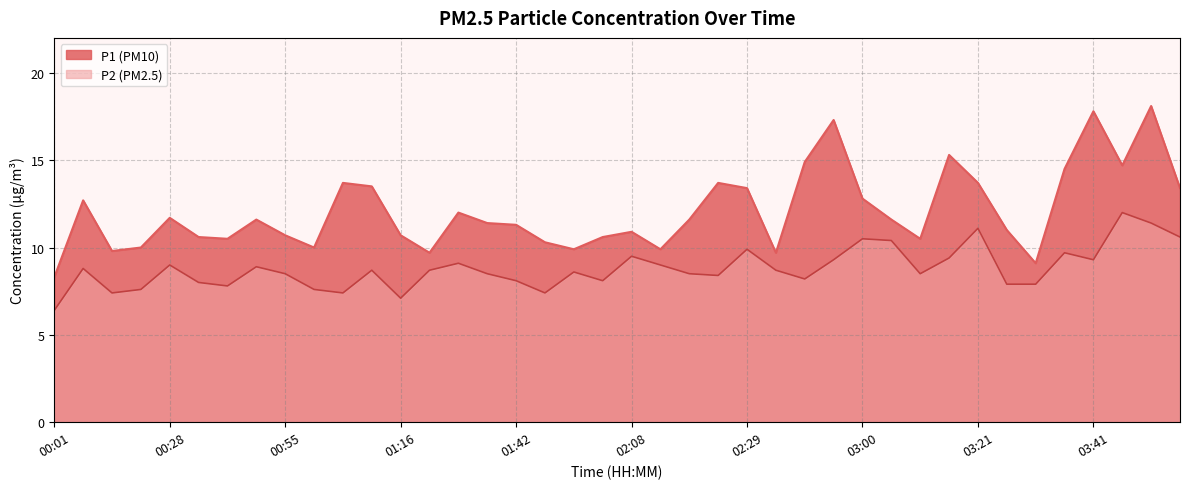

List the series in order of their peak value, highest first.

P1, P2